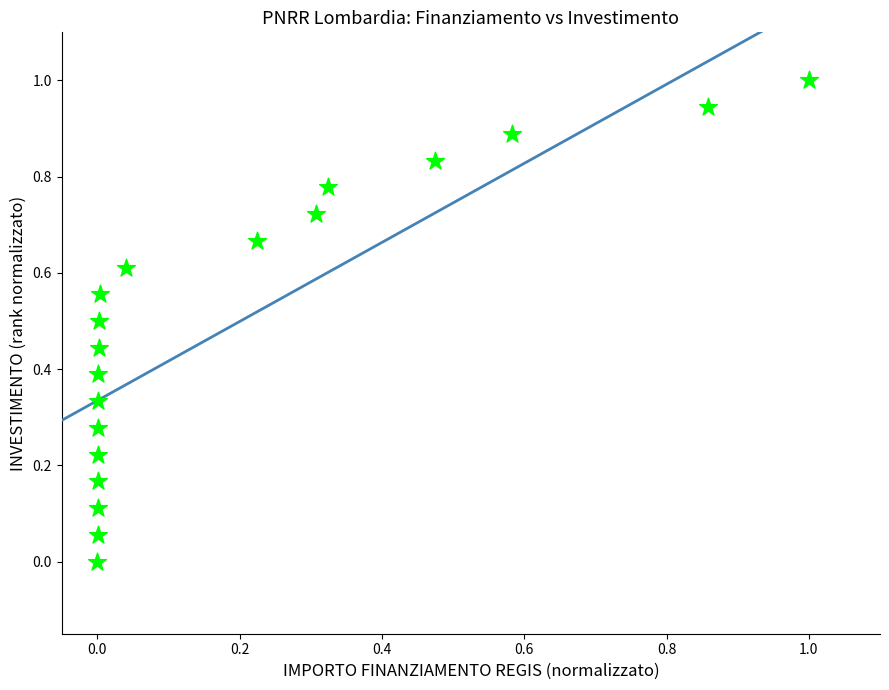

What is the range of Y values (max minus min)?

1.0